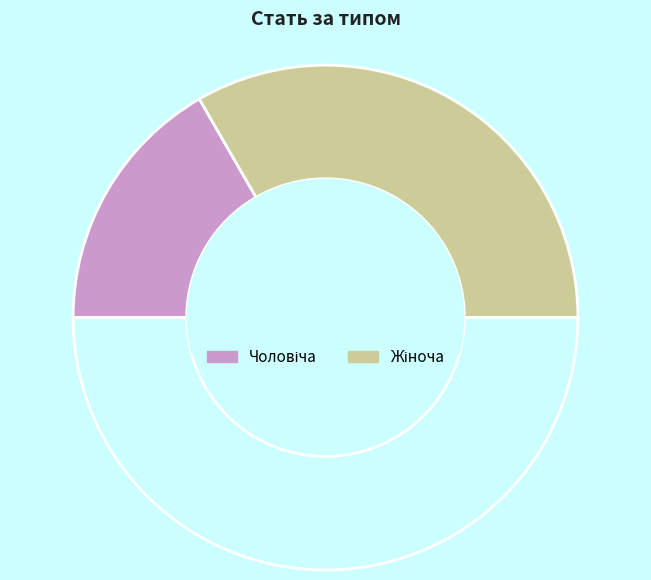

To the nearest percent, what is the average slice percentage?

50%